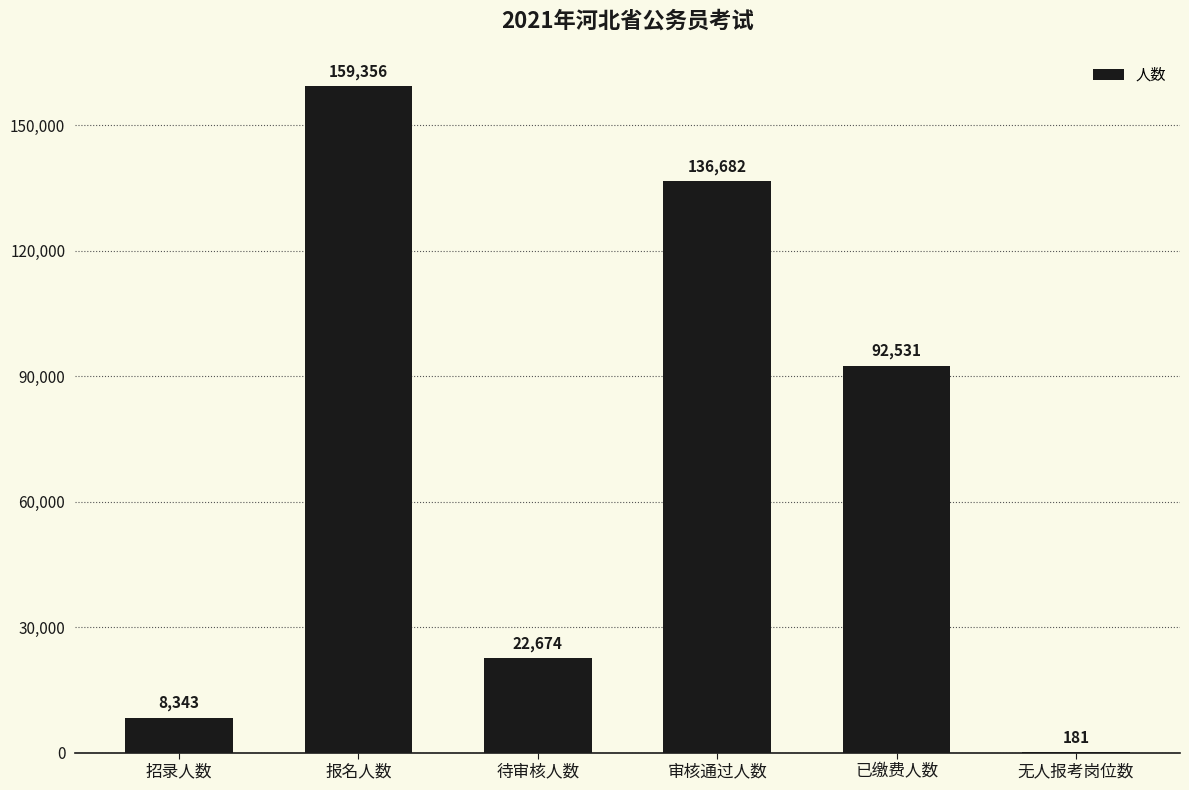

Which category has the highest value across all series?

报名人数